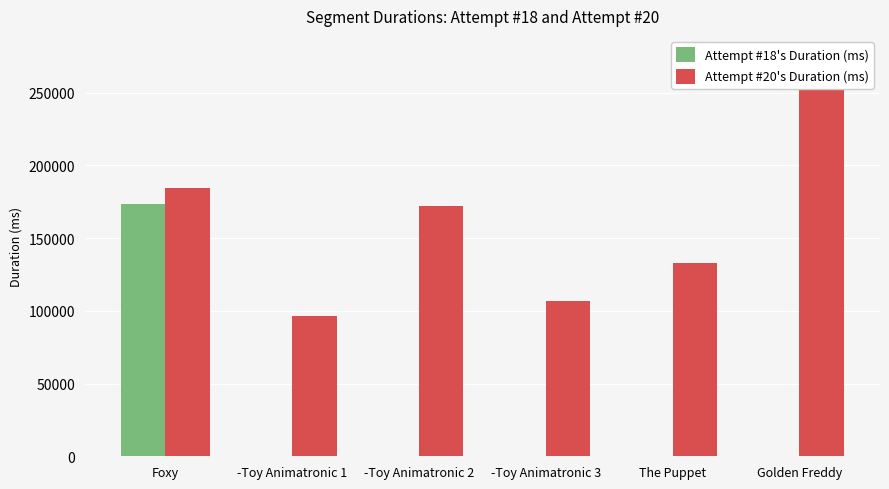

Is it true that Attempt #20's Duration (ms) equals 184157 at Foxy?

True